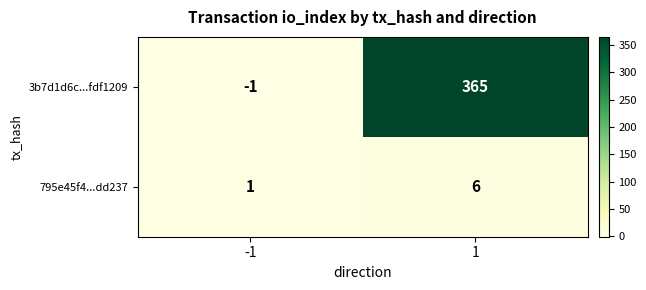

List the series in order of their peak value, highest first.

3b7d1d6c...fdf1209, 795e45f4...dd237